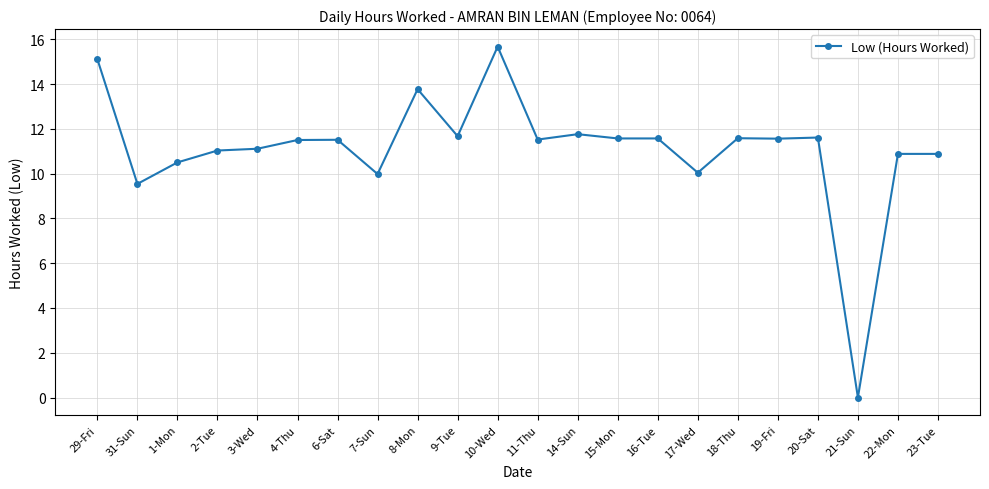

What is the change in value from 31-Sun to 17-Wed?

+0.5